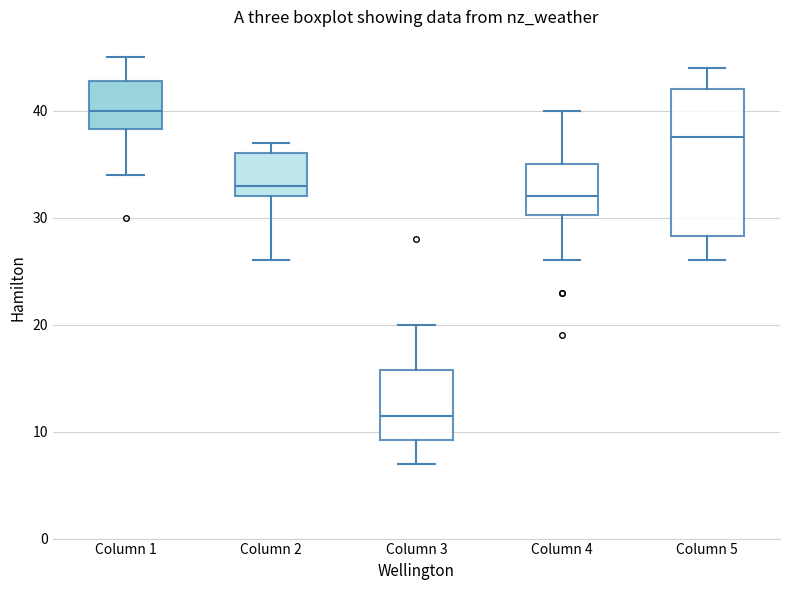

Reading left to right, transcribe this box plot: for each box, give where its median line is, the range the box spans, and where its two whiskers end, as read against the y-axis. The values are not printed on the chart, so give them approximately, as read against the axis.

Column 1: median 40, box 38 to 43, whiskers 34 to 45
Column 2: median 33, box 32 to 36, whiskers 26 to 37
Column 3: median 12, box 9 to 16, whiskers 7 to 20
Column 4: median 32, box 30 to 35, whiskers 26 to 40
Column 5: median 38, box 28 to 42, whiskers 26 to 44